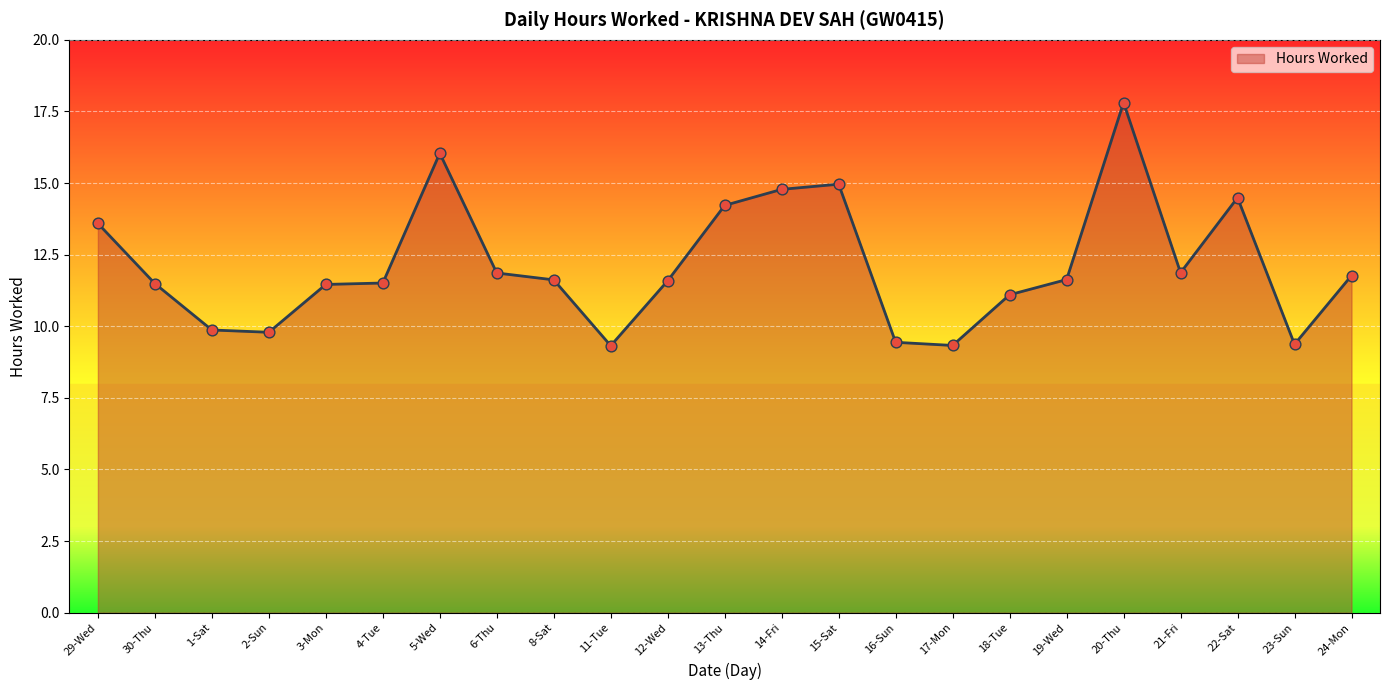

What is the ratio of the value at 14-Fri to the value at 12-Wed?

1.3